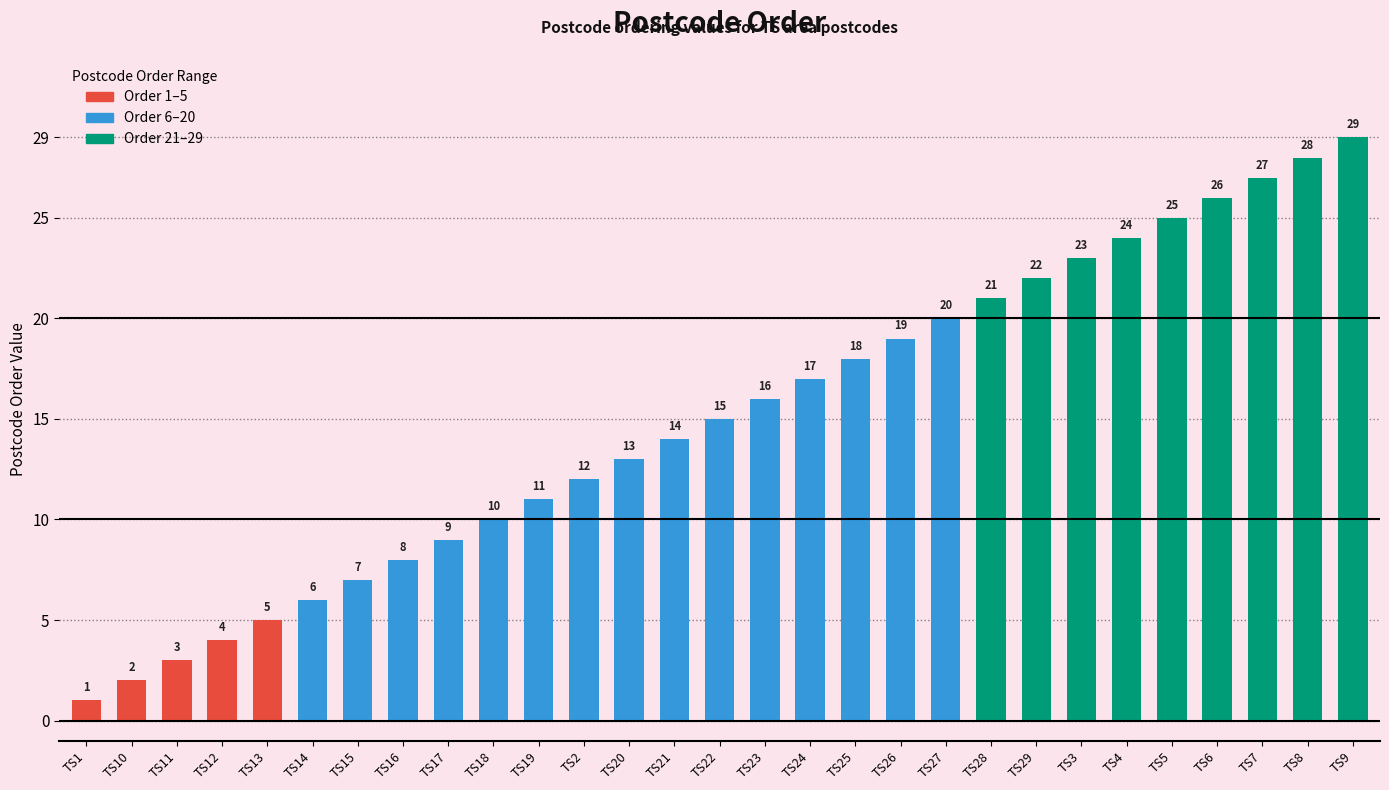

Where is the data nearest to the value 15?

TS22